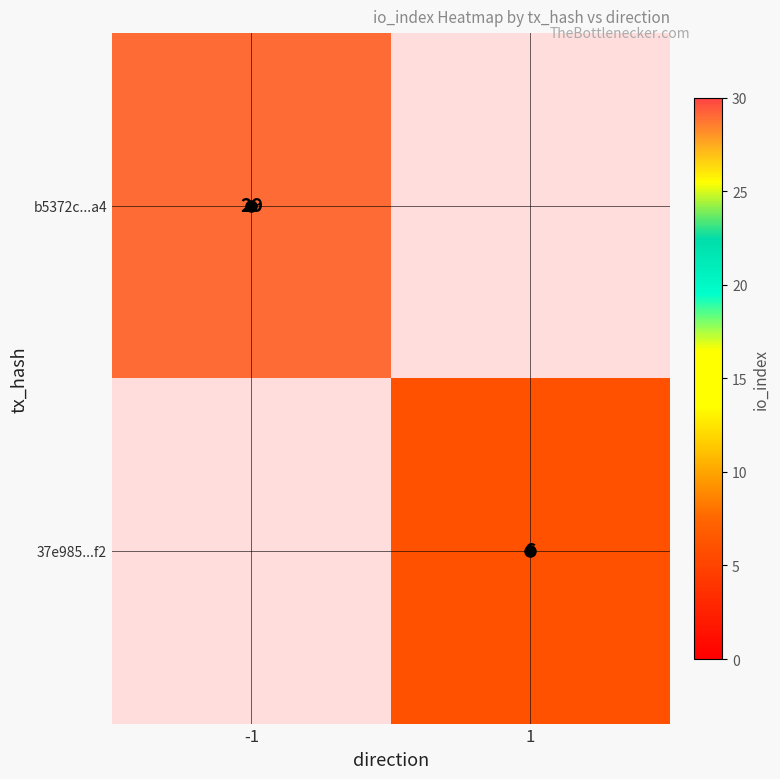

What is the maximum value shown in the chart?

29